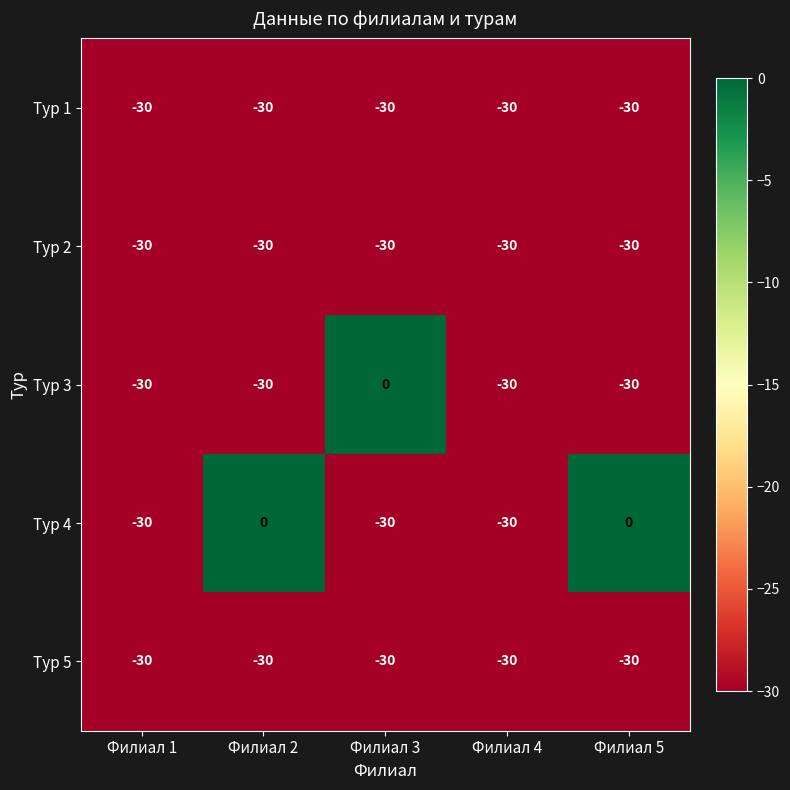

Which series has the largest total across all categories?

Тур 4